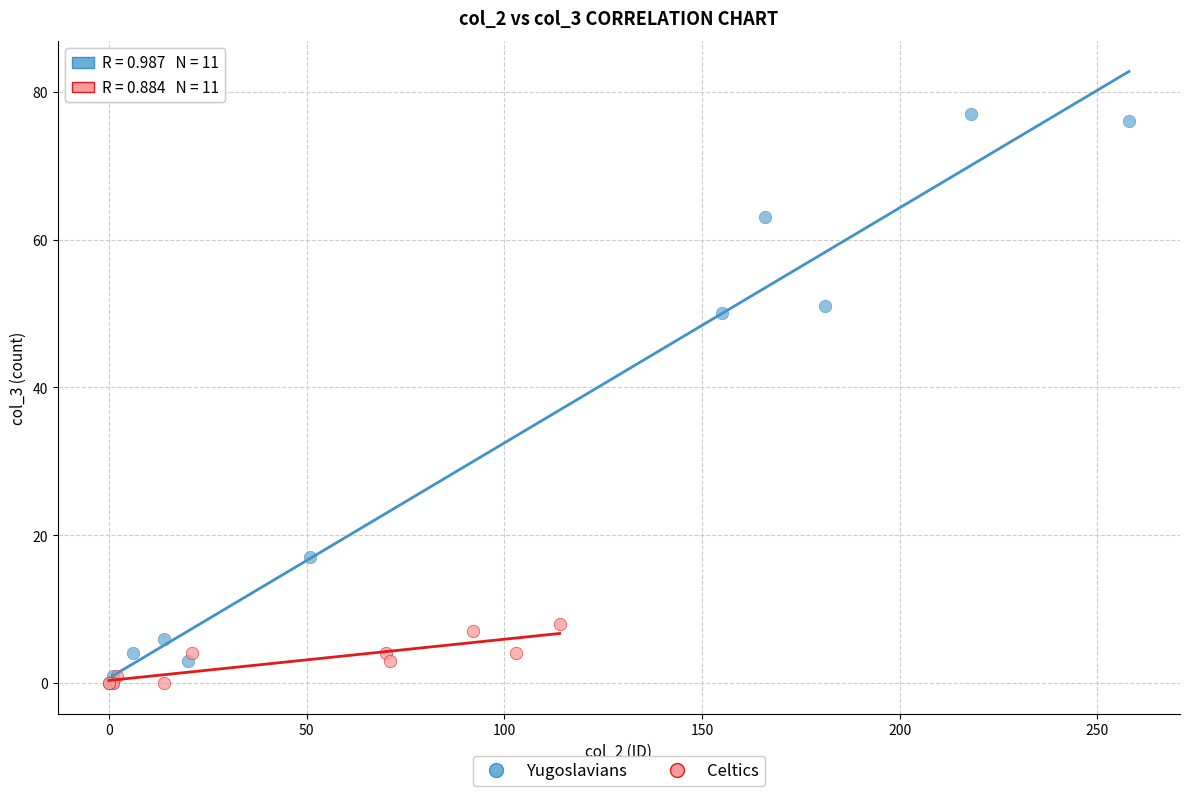

Which series has the widest spread of Y values?

Yugoslavians